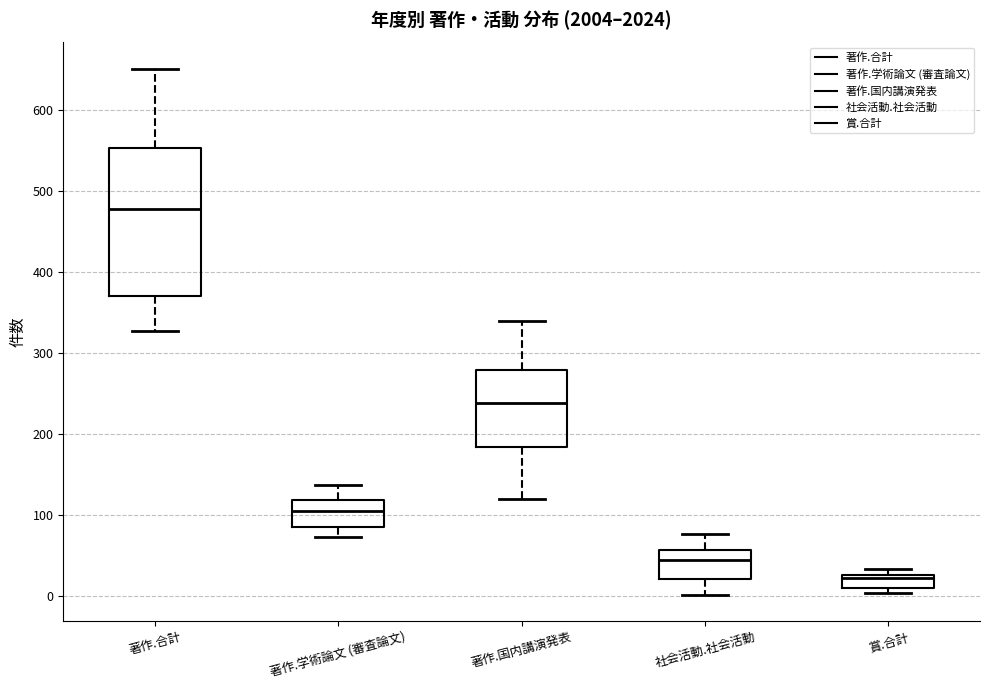

Reading left to right, transcribe this box plot: for each box, give where its median line is, the range the box spans, and where its two whiskers end, as read against the y-axis. The values are not printed on the chart, so give them approximately, as read against the axis.

著作.合計: median 480, box 370 to 550, whiskers 330 to 650
著作.学術論文 (審査論文): median 110, box 90 to 120, whiskers 70 to 140
著作.国内講演発表: median 240, box 180 to 280, whiskers 120 to 340
社会活動.社会活動: median 50, box 20 to 60, whiskers 0 to 80
賞.合計: median 20, box 10 to 30, whiskers 0 to 30 (just above the box's upper edge)